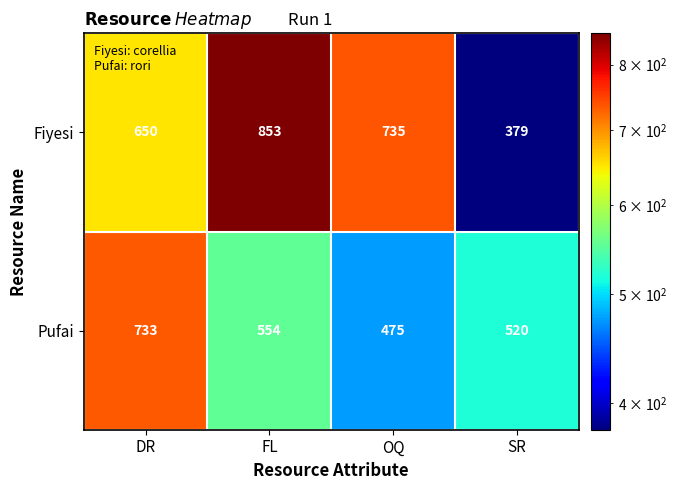

Which series changed the most between DR and OQ?

Pufai